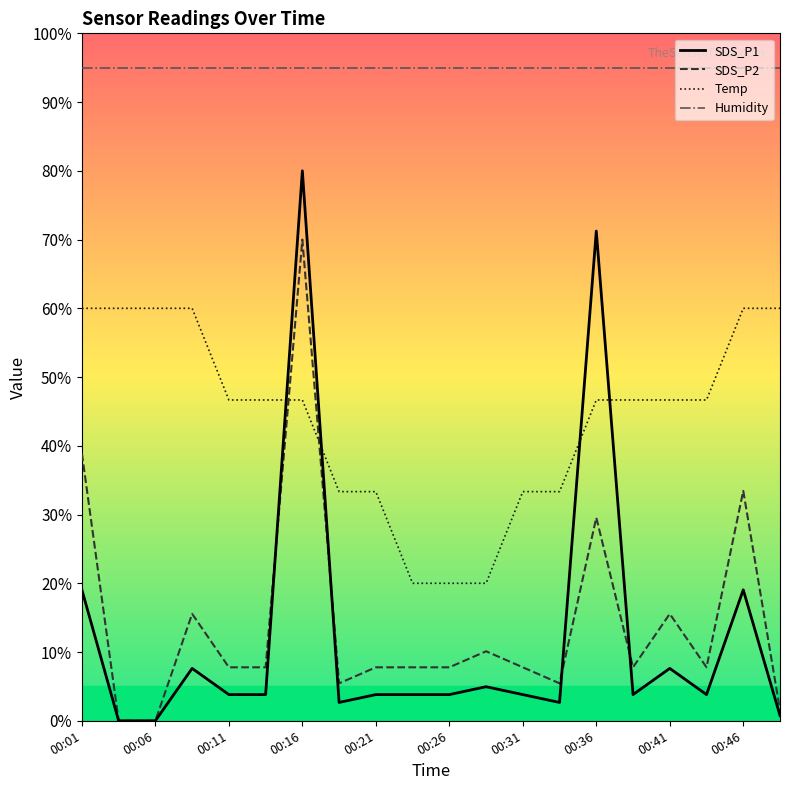

What is the value of the Temp point at the 10th from the left?

20.0